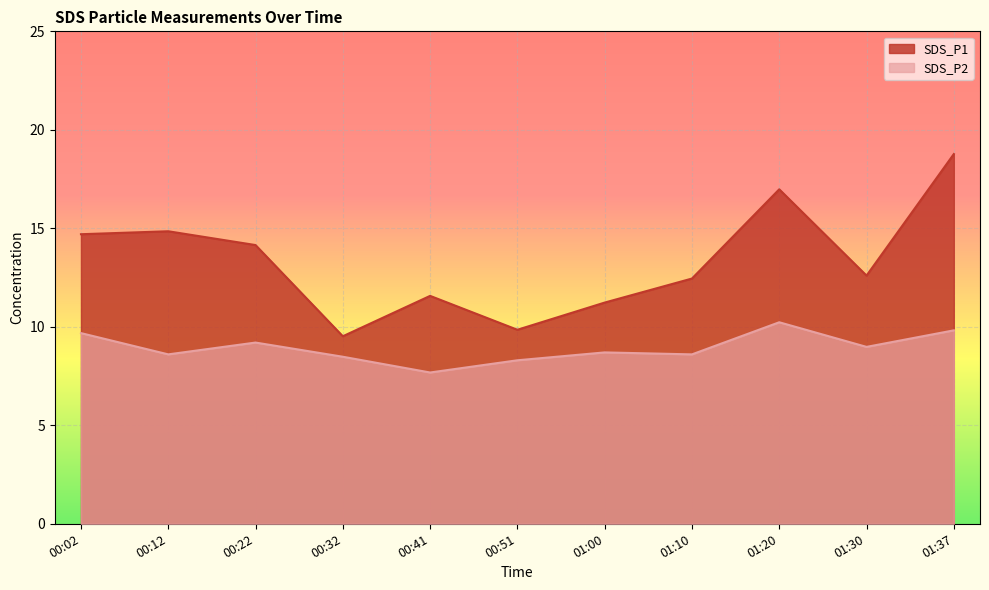

Which series has the largest range (max minus min)?

SDS_P1